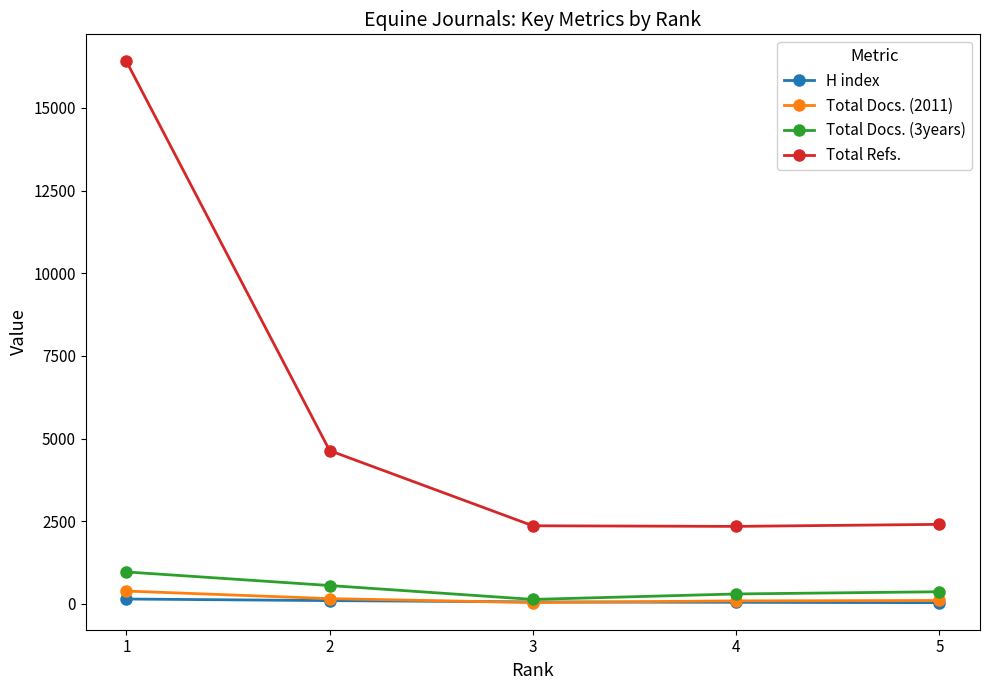

What are all the series names shown in the legend?

H index, Total Docs. (2011), Total Docs. (3years), Total Refs.